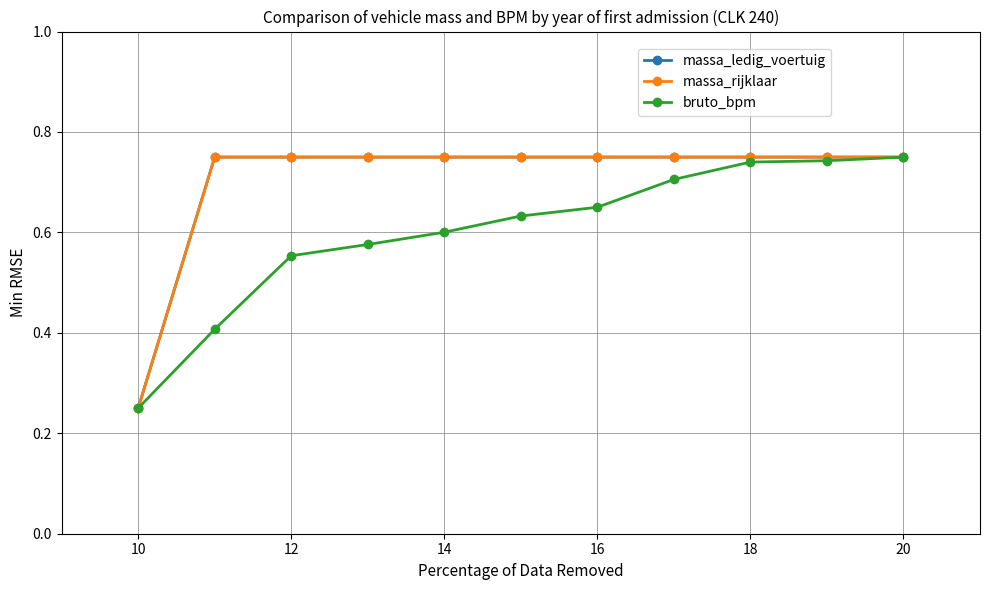

Reading left to right, what are all the values shown in this chart?

massa_ledig_voertuig: 0.2	0.8	0.8	0.8	0.8	0.8	0.8	0.8	0.8	0.8	0.8
massa_rijklaar: 0.2	0.8	0.8	0.8	0.8	0.8	0.8	0.8	0.8	0.8	0.8
bruto_bpm: 0.2	0.4	0.6	0.6	0.6	0.6	0.7	0.7	0.7	0.7	0.8